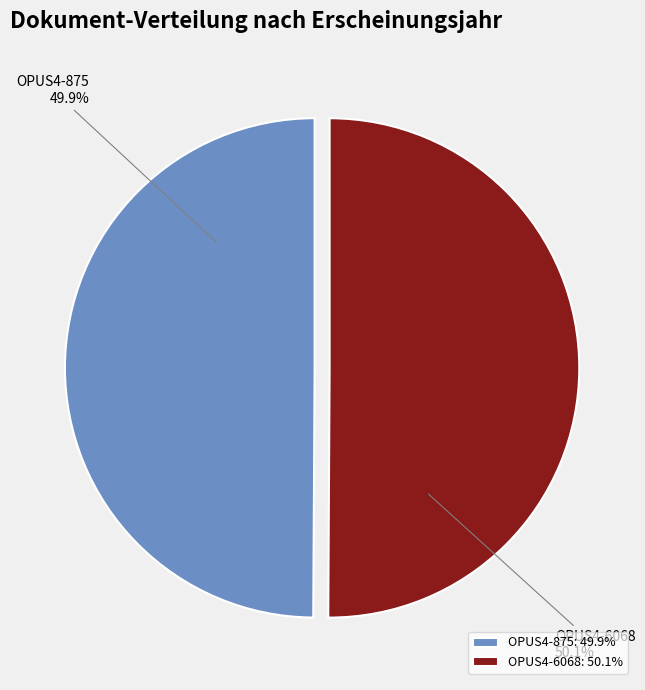

To the nearest percent, what portion does OPUS4-875 represent?

50%